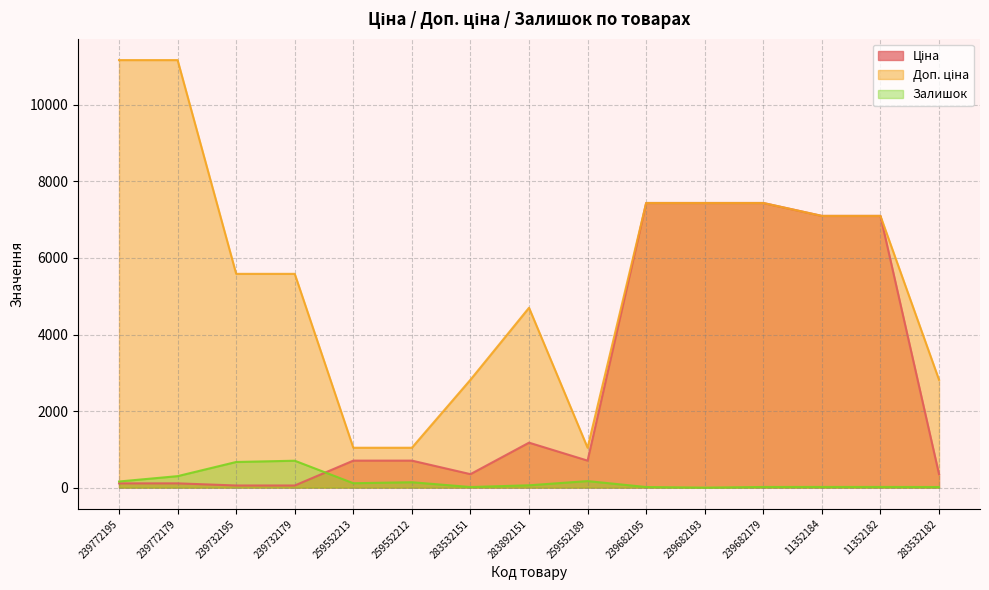

Reading left to right, transcribe all the data shown in this chart.

Ціна: 111.7	111.7	55.9	55.9	705.5	705.5	352.2	1174.7	705.5	7436.2	7436.2	7436.2	7098.8	7098.8	352.2
Доп. ціна: 11169.0	11169.0	5585.0	5585.0	1042.0	1042.0	2818.0	4698.8	1042.0	7436.2	7436.2	7436.2	7098.8	7098.8	2818.0
Залишок: 160.0	300.0	670.0	703.0	115.0	141.0	16.0	61.0	171.0	16.0	0.0	17.0	18.0	18.0	16.0